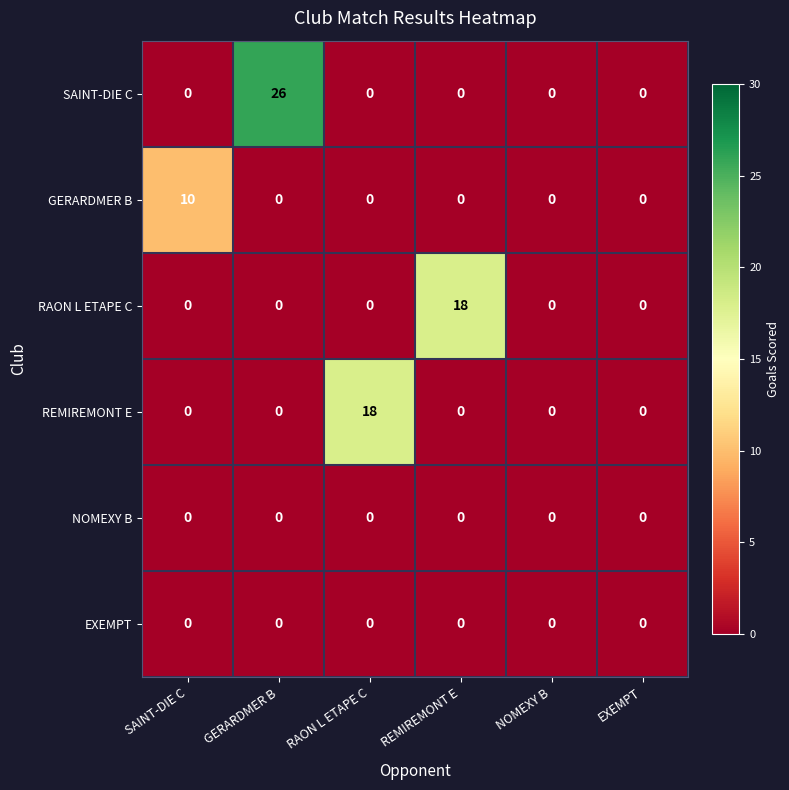

What is the total value across all series at REMIREMONT E?

18